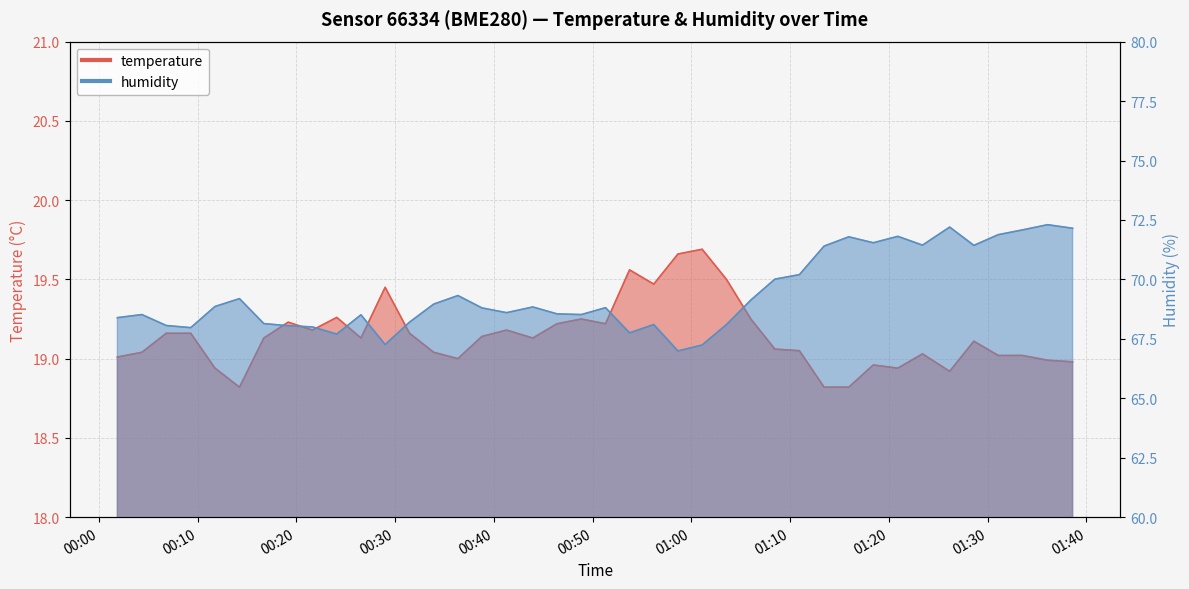

True or false: humidity and temperature cross at least once.

False